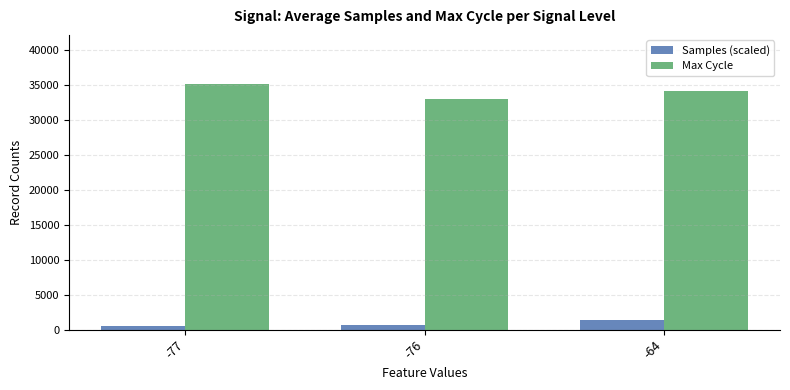

Which series has the largest total across all categories?

Max Cycle